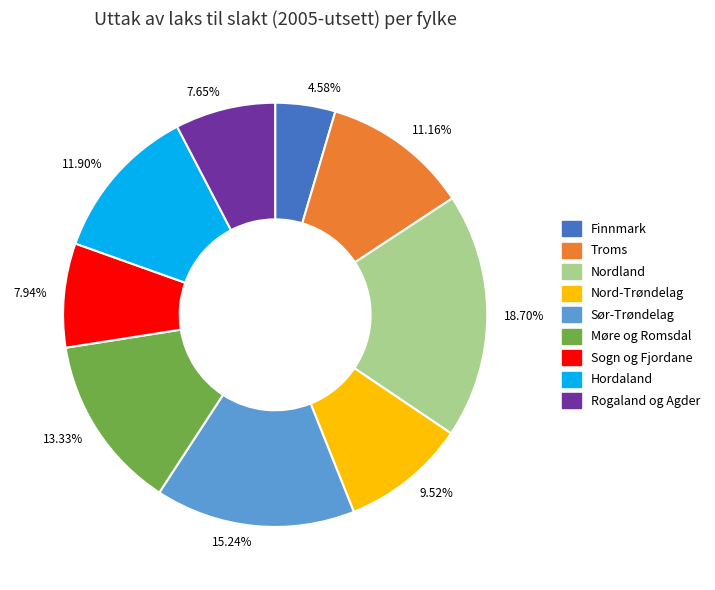

To the nearest percent, what portion does Hordaland represent?

12%